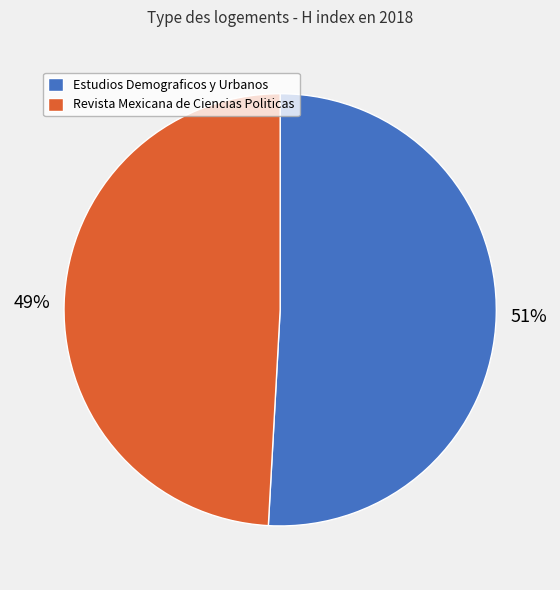

Is it true that Estudios Demograficos y Urbanos is 60% of the pie?

False